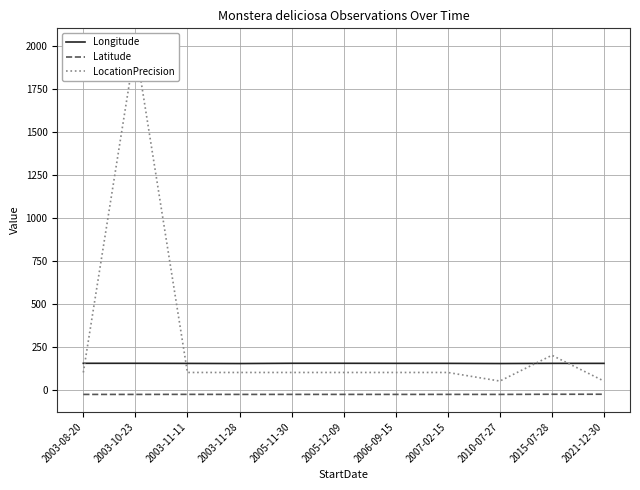

What value does the LocationPrecision series have at 2007-02-15?

100.0